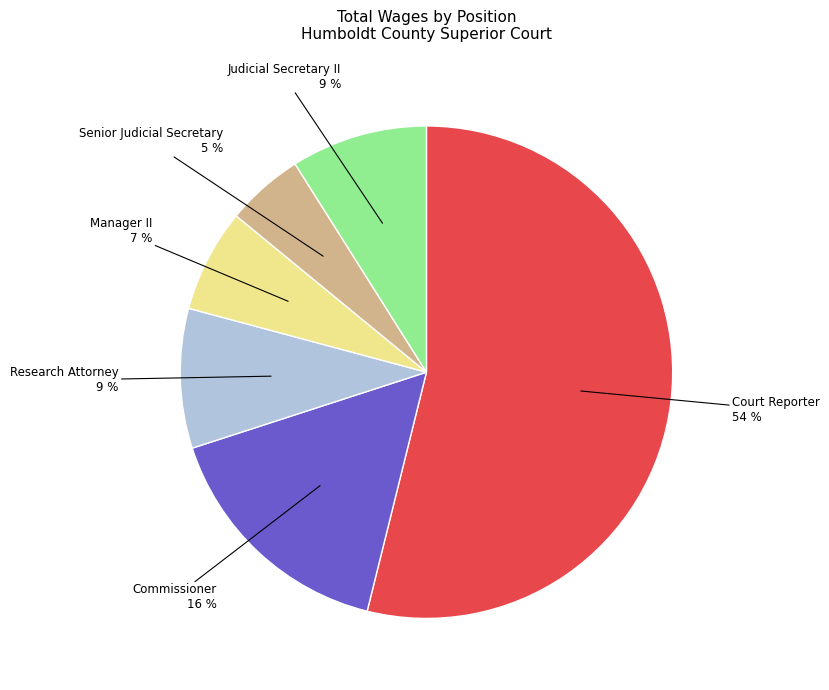

How many slices are in this pie chart?

6